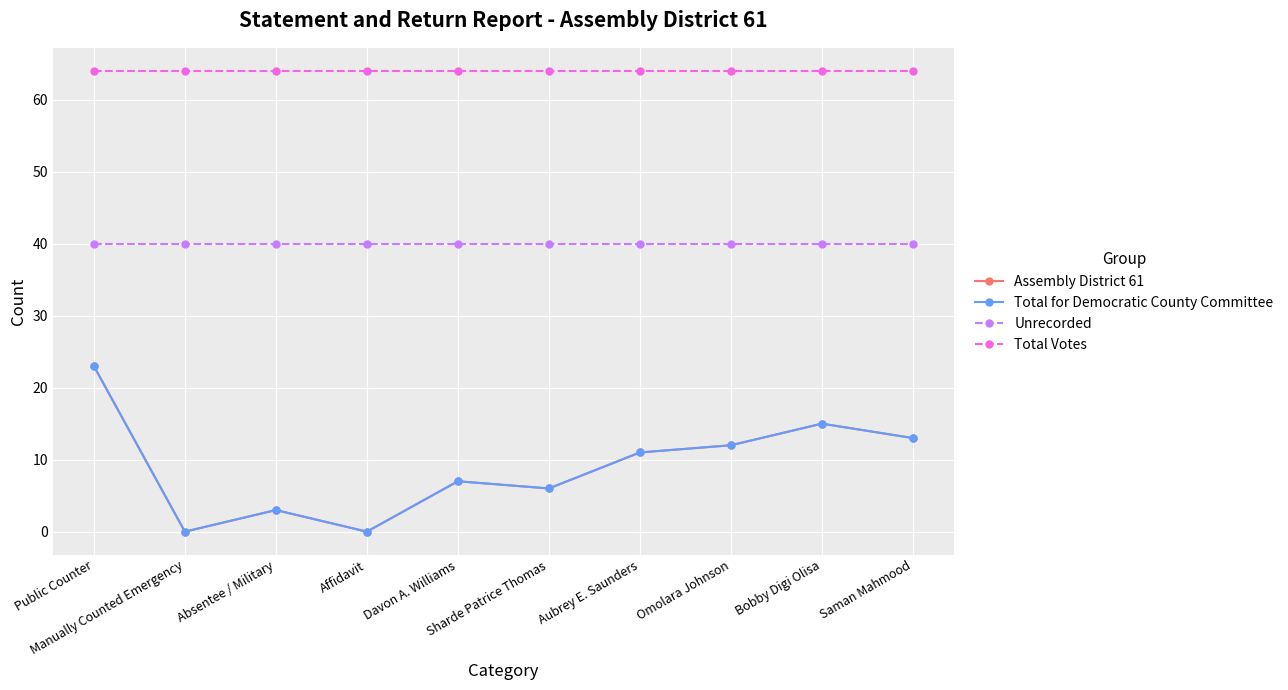

Between Aubrey E. Saunders and Sharde Patrice Thomas, which is larger?

Aubrey E. Saunders